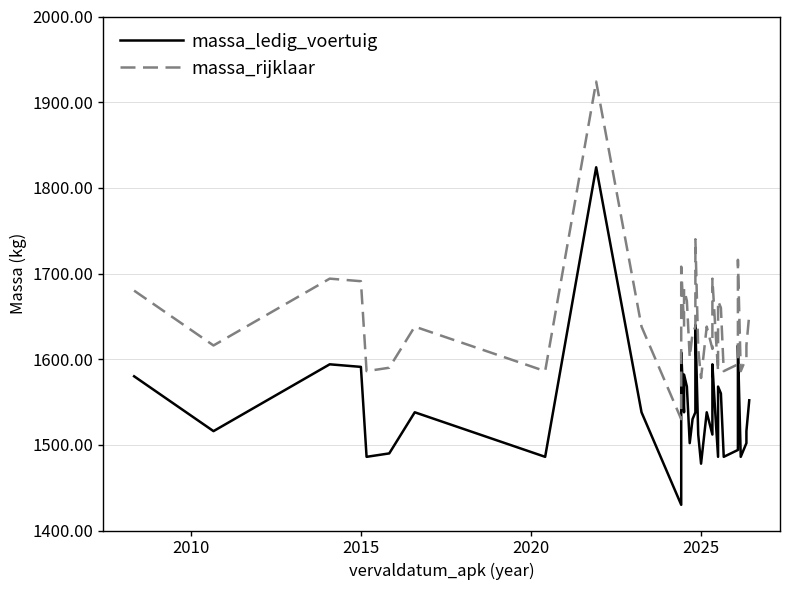

Does the chart have visible grid lines?

Yes